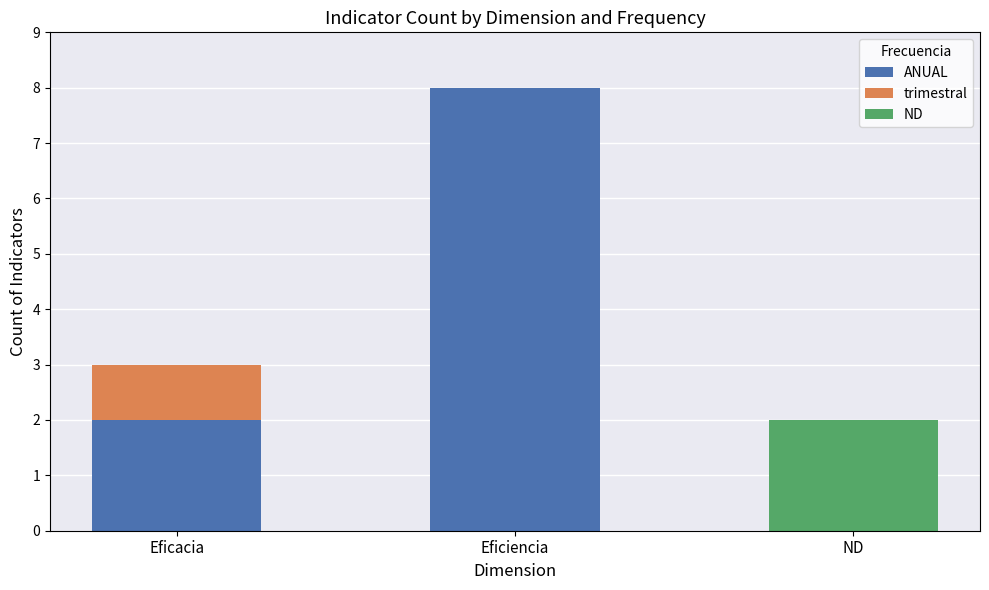

At which category is the sum across all series the highest?

Eficiencia